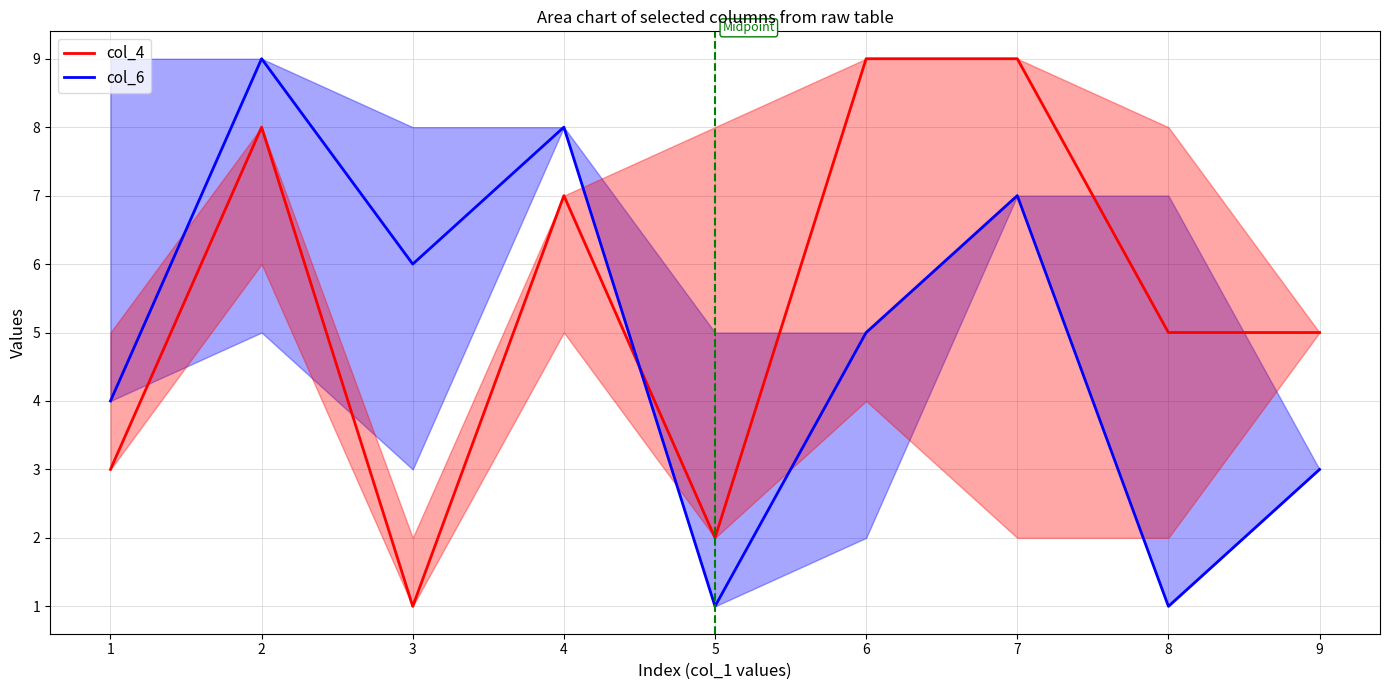

What is the difference between the col_6 values at 7 and 4?

1